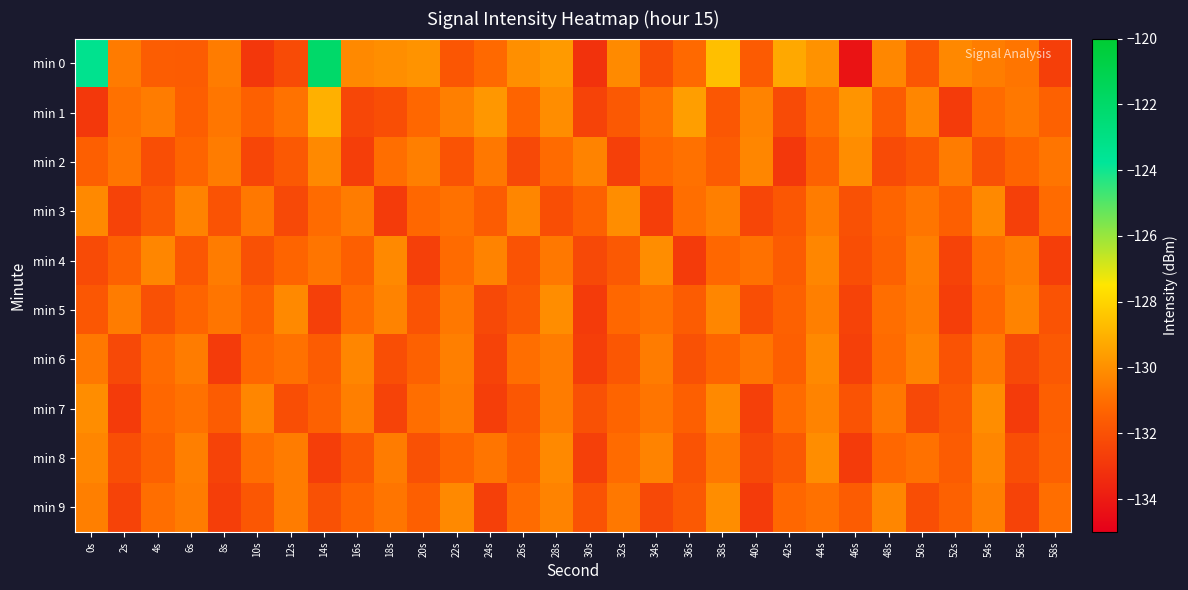

Reading left to right, what are all the values shown in this chart?

min 0: 0s=-123.4	2s=-130.6	4s=-131.6	6s=-131.6	8s=-130.6	10s=-133.0	12s=-132.2	14s=-122.0	16s=-130.2	18s=-130.1	20s=-129.9	22s=-131.8	24s=-131.2	26s=-130.0	28s=-129.7	30s=-133.1	32s=-130.2	34s=-132.1	36s=-131.2	38s=-128.6	40s=-131.6	42s=-129.3	44s=-130.0	46s=-134.3	48s=-130.3	50s=-131.8	52s=-130.2	54s=-130.6	56s=-130.8	58s=-132.7
min 1: 0s=-132.9	2s=-130.9	4s=-130.6	6s=-131.5	8s=-130.8	10s=-131.4	12s=-130.9	14s=-129.1	16s=-132.4	18s=-132.1	20s=-131.2	22s=-130.5	24s=-129.8	26s=-131.3	28s=-130.1	30s=-132.5	32s=-131.7	34s=-130.9	36s=-129.6	38s=-131.8	40s=-130.4	42s=-132.2	44s=-131.0	46s=-129.9	48s=-131.6	50s=-130.3	52s=-132.8	54s=-131.1	56s=-130.7	58s=-131.4
min 2: 0s=-131.5	2s=-130.8	4s=-132.1	6s=-131.3	8s=-130.6	10s=-132.4	12s=-131.7	14s=-130.2	16s=-132.7	18s=-131.0	20s=-130.5	22s=-131.9	24s=-130.7	26s=-132.3	28s=-131.1	30s=-130.4	32s=-132.6	34s=-131.2	36s=-130.9	38s=-131.6	40s=-130.3	42s=-132.9	44s=-131.4	46s=-130.1	48s=-132.2	50s=-131.8	52s=-130.6	54s=-132.0	56s=-131.3	58s=-130.8
min 3: 0s=-130.2	2s=-132.5	4s=-131.7	6s=-130.4	8s=-131.9	10s=-130.7	12s=-132.3	14s=-131.1	16s=-130.6	18s=-132.8	20s=-131.2	22s=-130.9	24s=-131.6	26s=-130.3	28s=-132.1	30s=-131.4	32s=-130.1	34s=-132.7	36s=-131.0	38s=-130.5	40s=-132.4	42s=-131.8	44s=-130.6	46s=-132.0	48s=-131.3	50s=-130.8	52s=-131.5	54s=-130.2	56s=-132.6	58s=-131.1
min 4: 0s=-132.2	2s=-131.4	4s=-130.3	6s=-131.8	8s=-130.6	10s=-132.0	12s=-131.3	14s=-130.8	16s=-131.5	18s=-130.2	20s=-132.6	22s=-131.1	24s=-130.4	26s=-131.9	28s=-130.7	30s=-132.3	32s=-131.7	34s=-130.1	36s=-132.8	38s=-131.2	40s=-130.9	42s=-131.6	44s=-130.3	46s=-132.1	48s=-131.4	50s=-130.5	52s=-132.5	54s=-131.0	56s=-130.6	58s=-132.7
min 5: 0s=-131.8	2s=-130.6	4s=-132.0	6s=-131.3	8s=-130.8	10s=-131.5	12s=-130.2	14s=-132.6	16s=-131.1	18s=-130.4	20s=-131.9	22s=-130.7	24s=-132.3	26s=-131.7	28s=-130.1	30s=-132.8	32s=-131.2	34s=-130.9	36s=-131.6	38s=-130.3	40s=-132.1	42s=-131.4	44s=-130.5	46s=-132.5	48s=-131.0	50s=-130.6	52s=-132.7	54s=-131.2	56s=-130.4	58s=-131.9
min 6: 0s=-130.7	2s=-132.3	4s=-131.1	6s=-130.6	8s=-132.8	10s=-131.2	12s=-130.9	14s=-131.6	16s=-130.3	18s=-132.1	20s=-131.4	22s=-130.5	24s=-132.5	26s=-131.0	28s=-130.6	30s=-132.7	32s=-131.8	34s=-130.6	36s=-132.0	38s=-131.3	40s=-130.8	42s=-131.5	44s=-130.2	46s=-132.6	48s=-131.1	50s=-130.4	52s=-131.9	54s=-130.7	56s=-132.3	58s=-131.7
min 7: 0s=-130.1	2s=-132.8	4s=-131.2	6s=-130.9	8s=-131.6	10s=-130.3	12s=-132.1	14s=-131.4	16s=-130.5	18s=-132.5	20s=-131.0	22s=-130.6	24s=-132.7	26s=-131.8	28s=-130.6	30s=-132.0	32s=-131.3	34s=-130.8	36s=-131.5	38s=-130.2	40s=-132.6	42s=-131.1	44s=-130.4	46s=-131.9	48s=-130.7	50s=-132.3	52s=-131.7	54s=-130.1	56s=-132.8	58s=-131.5
min 8: 0s=-130.3	2s=-132.1	4s=-131.4	6s=-130.5	8s=-132.5	10s=-131.0	12s=-130.6	14s=-132.7	16s=-131.8	18s=-130.6	20s=-132.0	22s=-131.3	24s=-130.8	26s=-131.5	28s=-130.2	30s=-132.6	32s=-131.1	34s=-130.4	36s=-131.9	38s=-130.7	40s=-132.3	42s=-131.7	44s=-130.1	46s=-132.8	48s=-131.2	50s=-130.9	52s=-131.6	54s=-130.3	56s=-132.1	58s=-131.4
min 9: 0s=-130.5	2s=-132.5	4s=-131.0	6s=-130.6	8s=-132.7	10s=-131.8	12s=-130.6	14s=-132.0	16s=-131.3	18s=-130.8	20s=-131.5	22s=-130.2	24s=-132.6	26s=-131.1	28s=-130.4	30s=-131.9	32s=-130.7	34s=-132.3	36s=-131.7	38s=-130.1	40s=-132.8	42s=-131.2	44s=-130.9	46s=-131.6	48s=-130.3	50s=-132.1	52s=-131.4	54s=-130.5	56s=-132.5	58s=-131.0